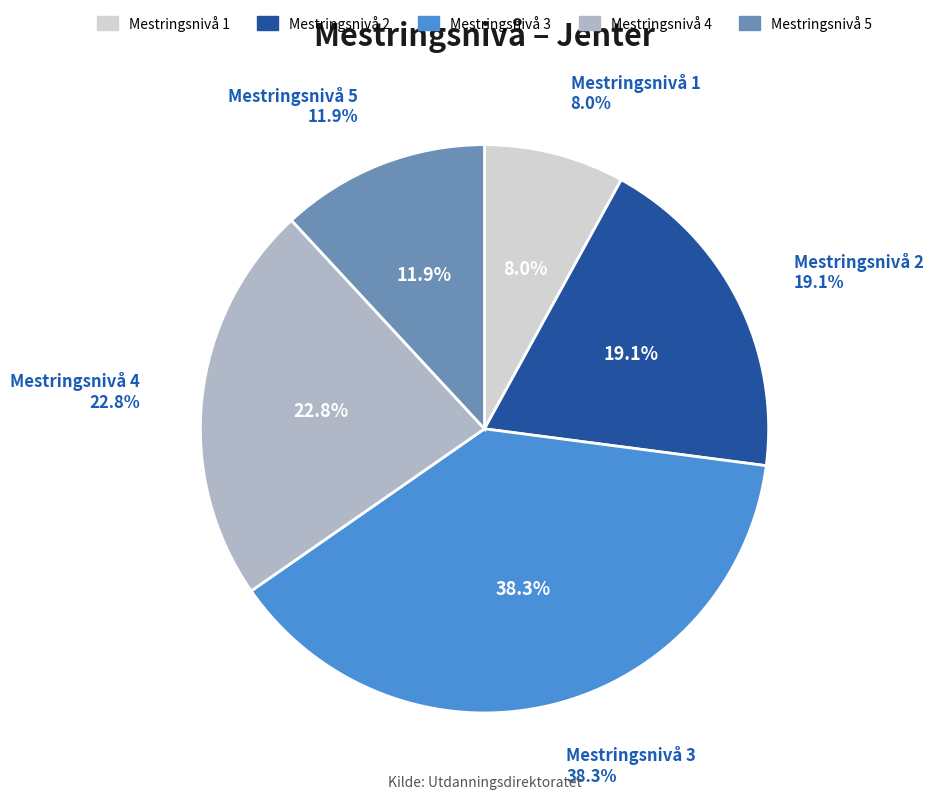

What is the change in value from Mestringsnivå 4 to Mestringsnivå 5?

-10.9